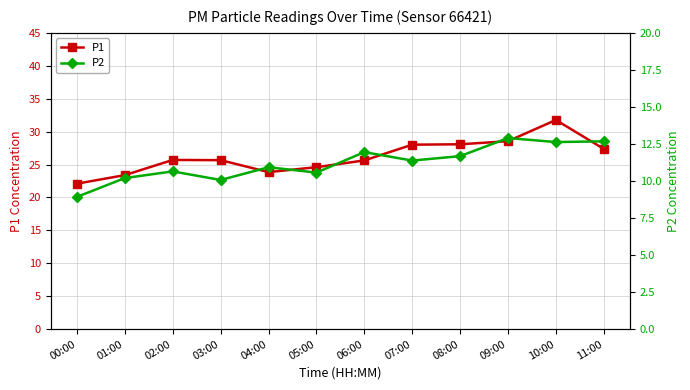

Rank the series by their average value, from lowest to highest.

P2, P1